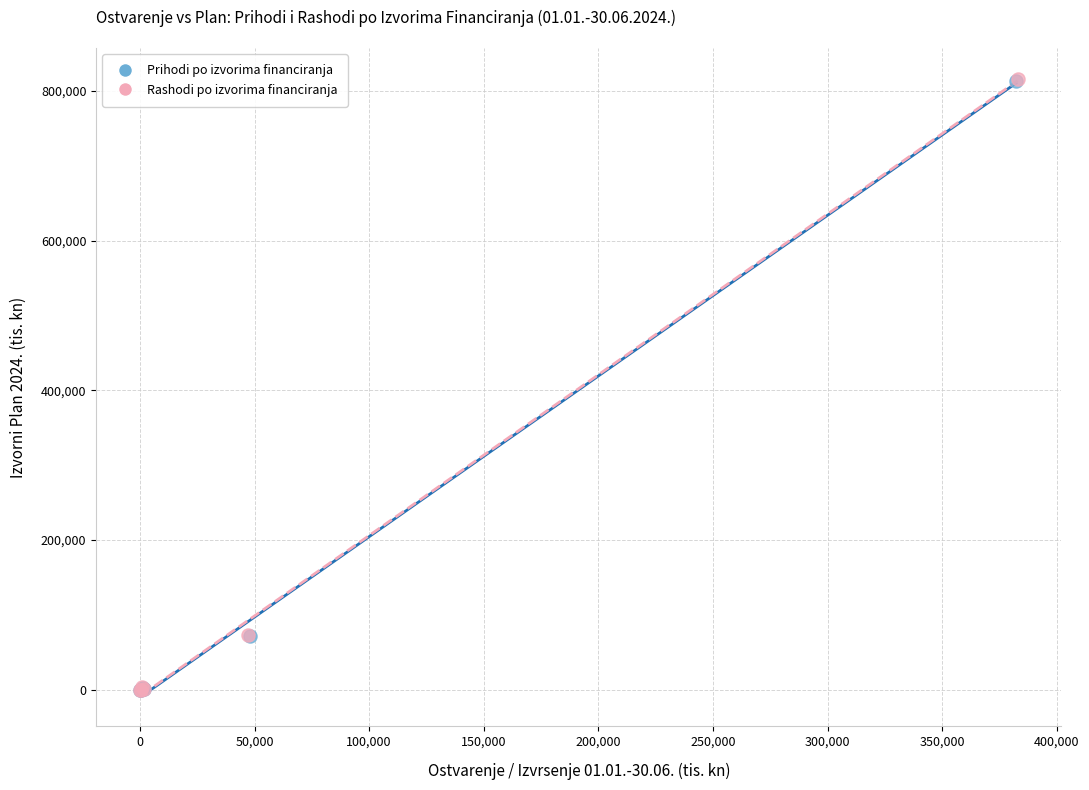

What are all the series names shown in the legend?

Prihodi po izvorima financiranja, Rashodi po izvorima financiranja